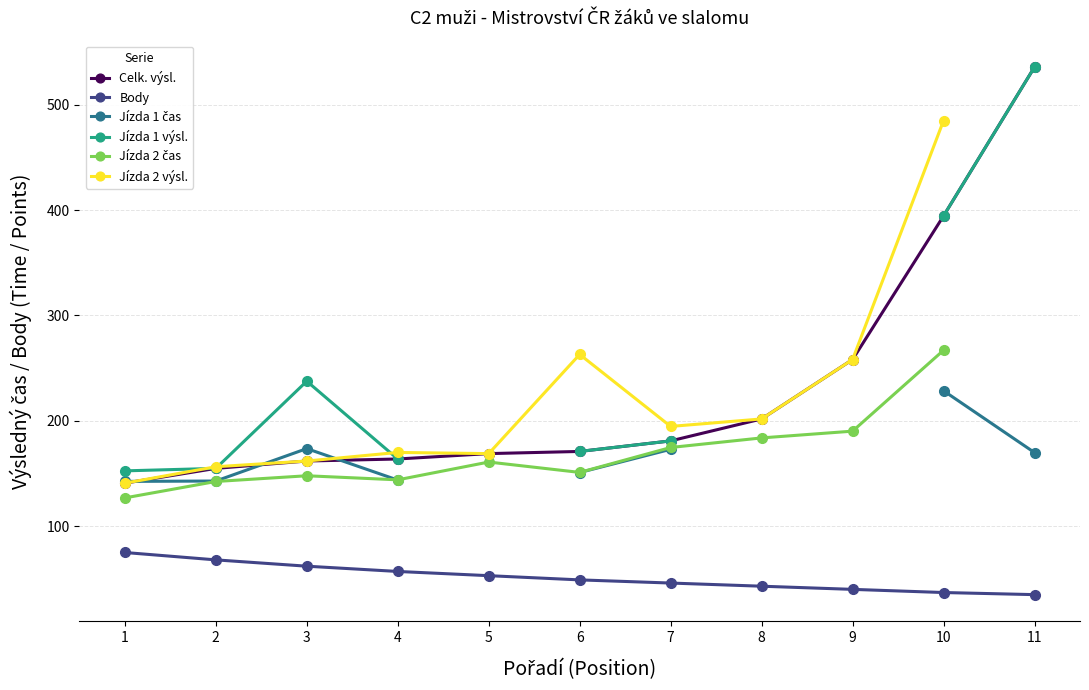

True or false: Jízda 1 výsl. and Celk. výsl. intersect in this chart.

False